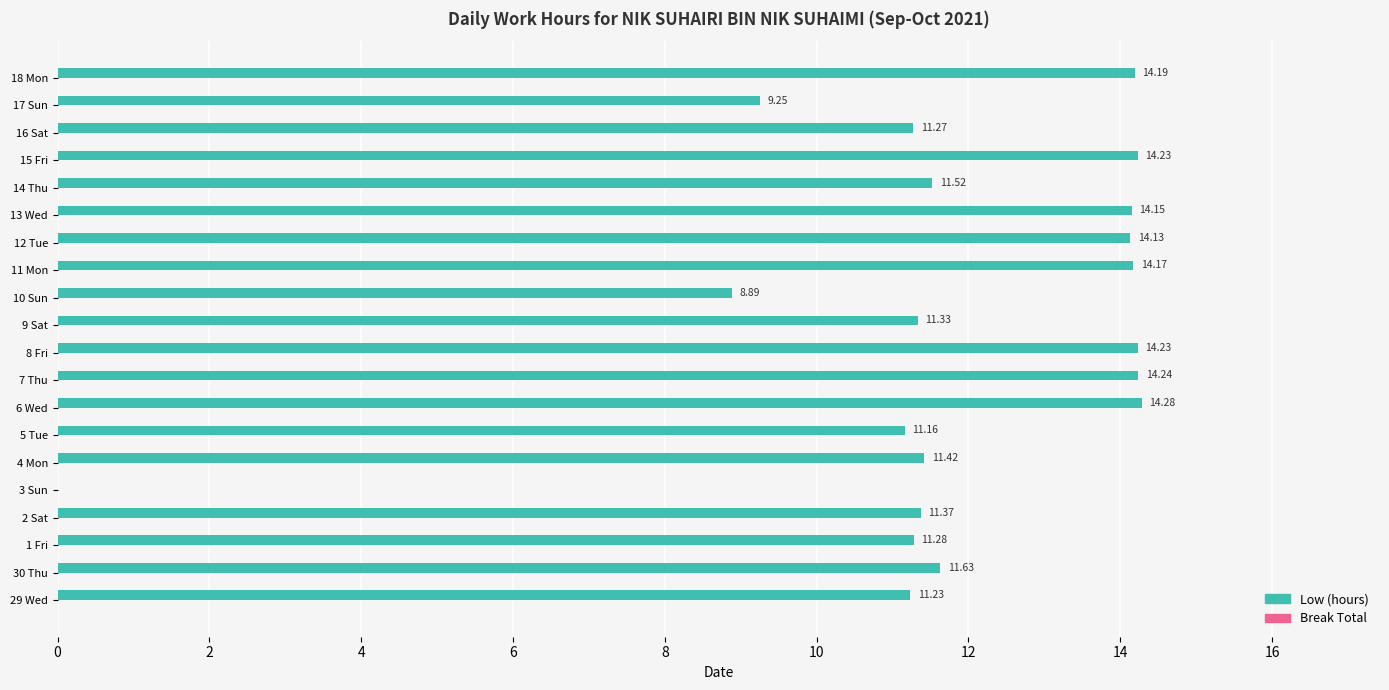

Between 12 Tue and 6 Wed, which is larger?

6 Wed